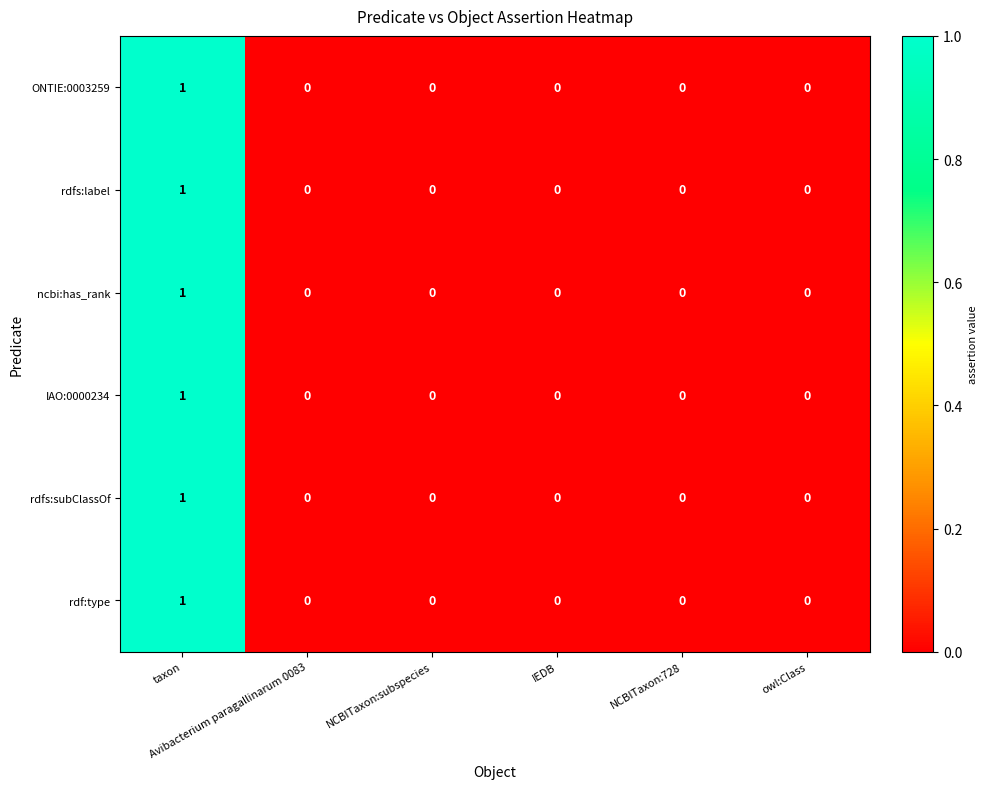

Count the rdfs:subClassOf values in the range 0 to 1.

6